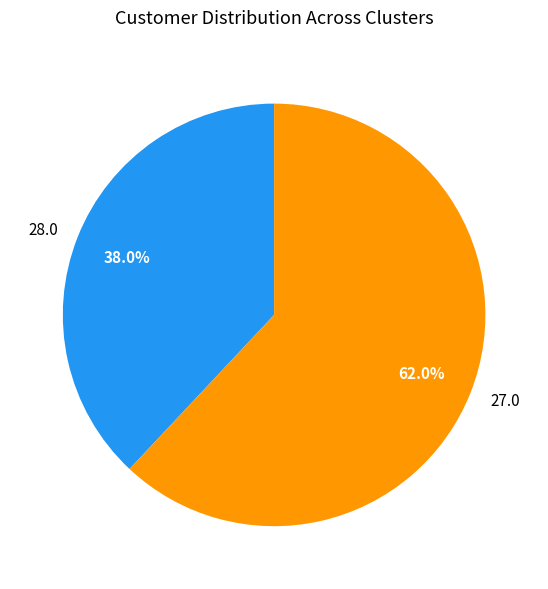

What percentage is NOT represented by 28.0?

62.0%